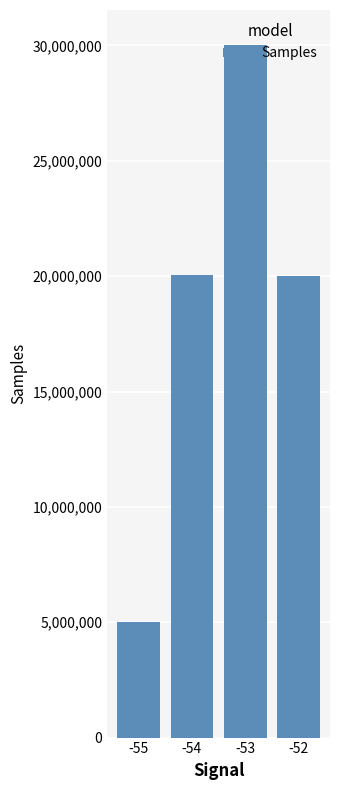

How many distinct data groups are displayed?

1